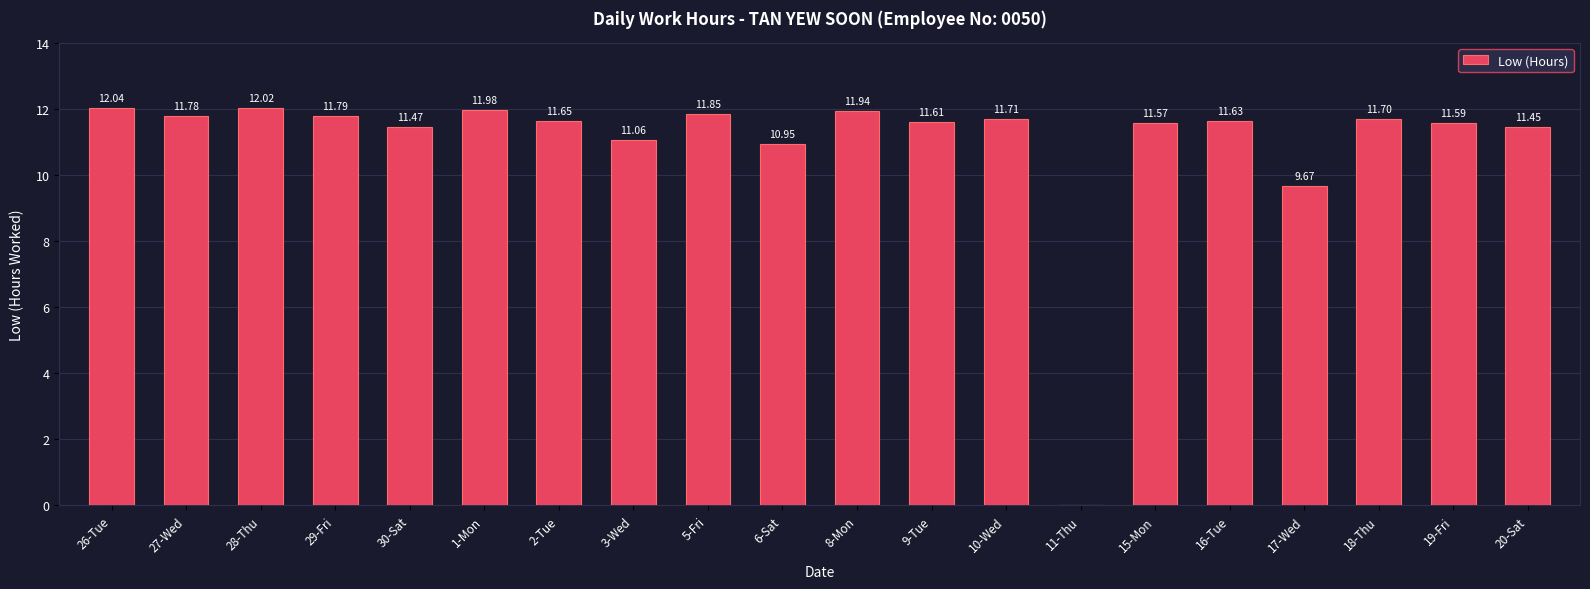

What is the sum of the values at 20-Sat and 15-Mon?

23.0